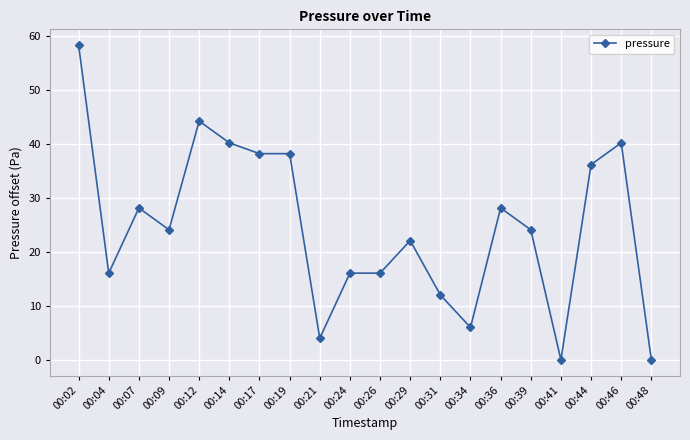

What is the change in value from 00:09 to 00:14?

+16.1